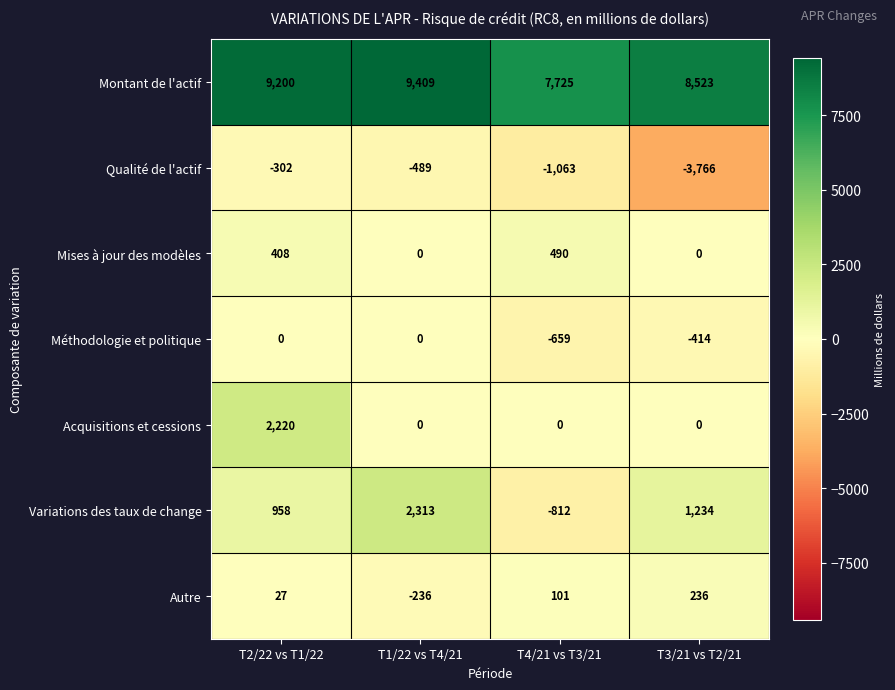

Reading left to right, list all the values displayed in this chart.

Montant de l'actif: T2/22 vs T1/22=9200	T1/22 vs T4/21=9409	T4/21 vs T3/21=7725	T3/21 vs T2/21=8523
Qualité de l'actif: T2/22 vs T1/22=-302	T1/22 vs T4/21=-489	T4/21 vs T3/21=-1063	T3/21 vs T2/21=-3766
Mises à jour des modèles: T2/22 vs T1/22=408	T1/22 vs T4/21=0	T4/21 vs T3/21=490	T3/21 vs T2/21=0
Méthodologie et politique: T2/22 vs T1/22=0	T1/22 vs T4/21=0	T4/21 vs T3/21=-659	T3/21 vs T2/21=-414
Acquisitions et cessions: T2/22 vs T1/22=2220	T1/22 vs T4/21=0	T4/21 vs T3/21=0	T3/21 vs T2/21=0
Variations des taux de change: T2/22 vs T1/22=958	T1/22 vs T4/21=2313	T4/21 vs T3/21=-812	T3/21 vs T2/21=1234
Autre: T2/22 vs T1/22=27	T1/22 vs T4/21=-236	T4/21 vs T3/21=101	T3/21 vs T2/21=236